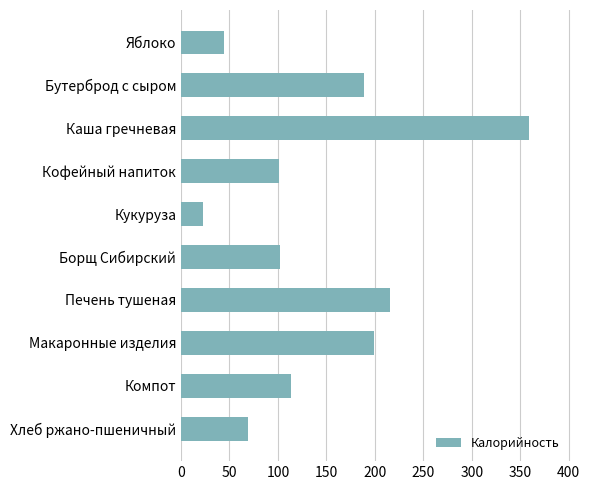

Reading bottom to top, extract all data points from this chart.

Хлеб ржано-пшеничный=69.6	Компот=113.6	Макаронные изделия=199.5	Печень тушеная=215.5	Борщ Сибирский=102.4	Кукуруза=22.2	Кофейный напиток=100.6	Каша гречневая=358.9	Бутерброд с сыром=188.7	Яблоко=44.4